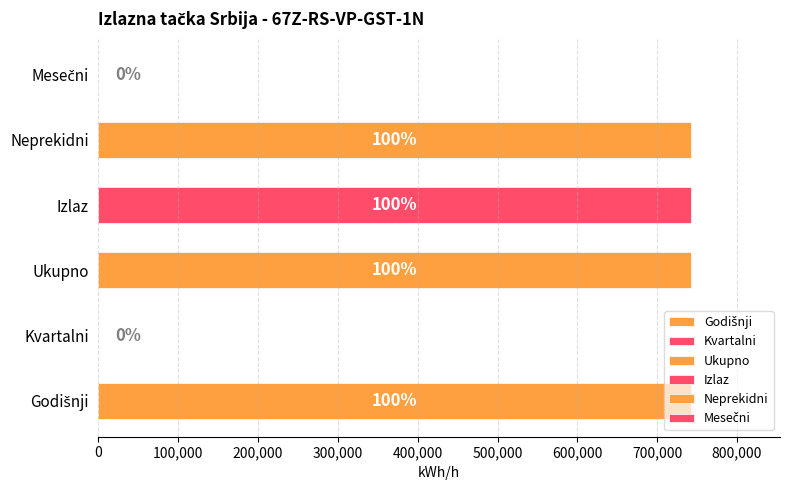

Is it true that Izlaz equals 742466 at 2022-02-13?

True